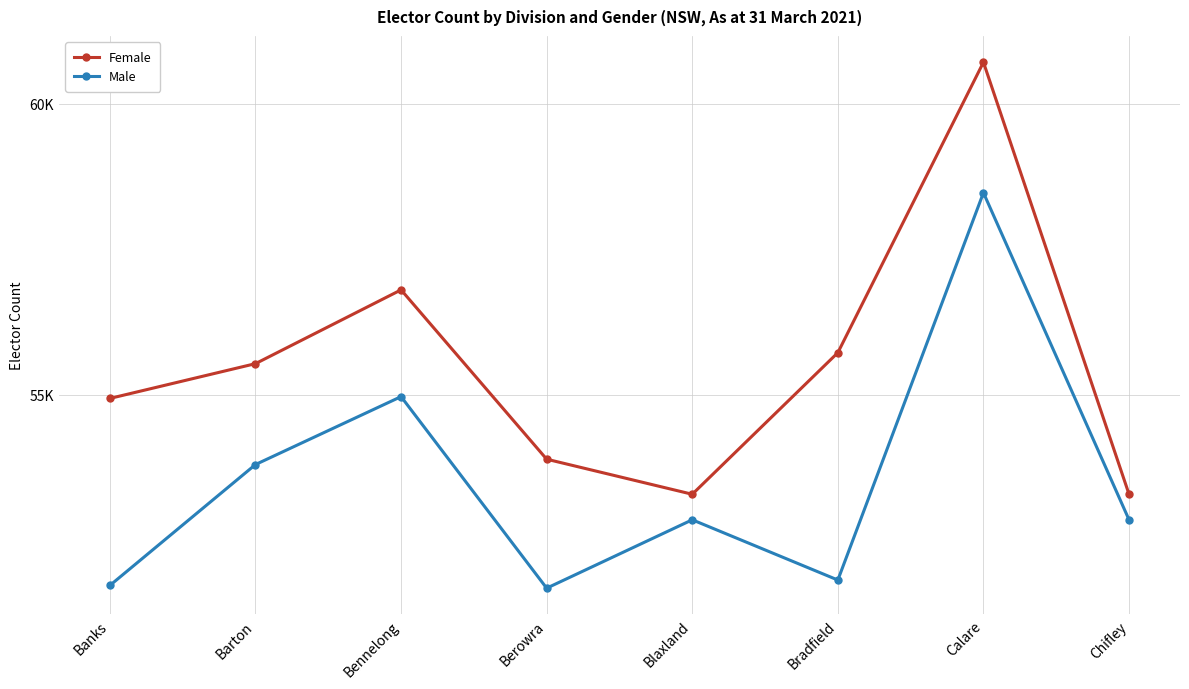

The value of Male at Berowra is 89850. True or false?

False